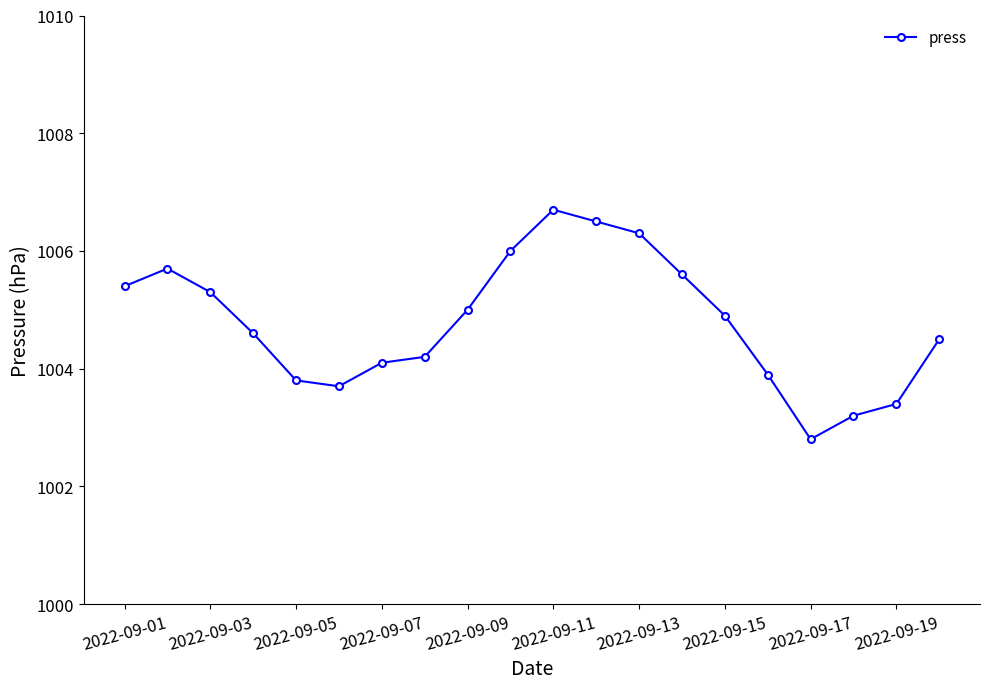

What is the value of the 8th point from the left?

1004.2